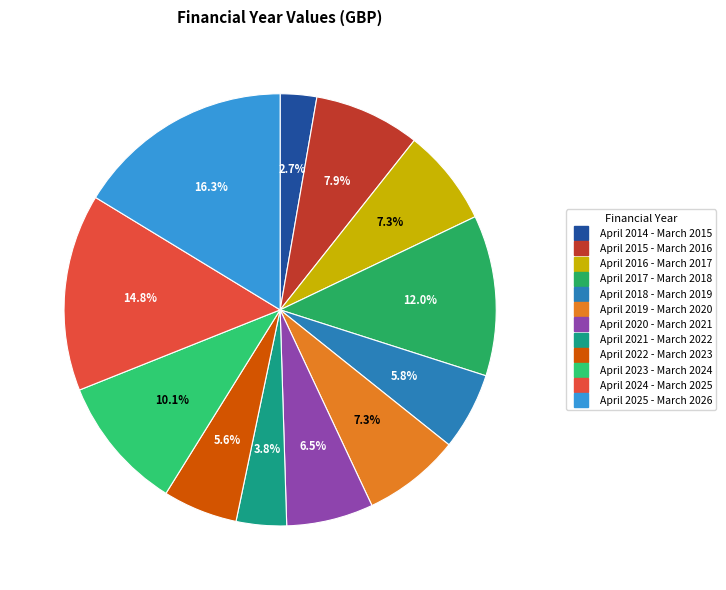

What is the change in value from April 2017 - March 2018 to April 2022 - March 2023?

-2488545